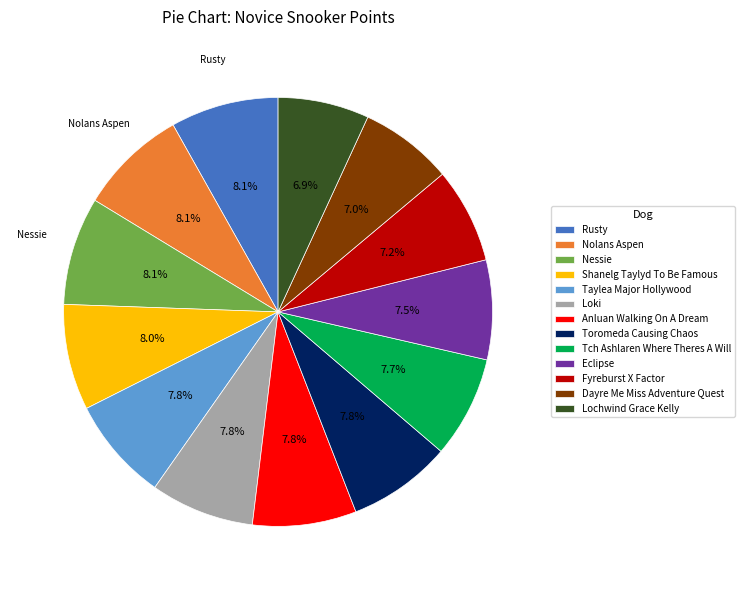

What is the total percentage of Taylea Major Hollywood and Tch Ashlaren Where Theres A Will?

15.5%